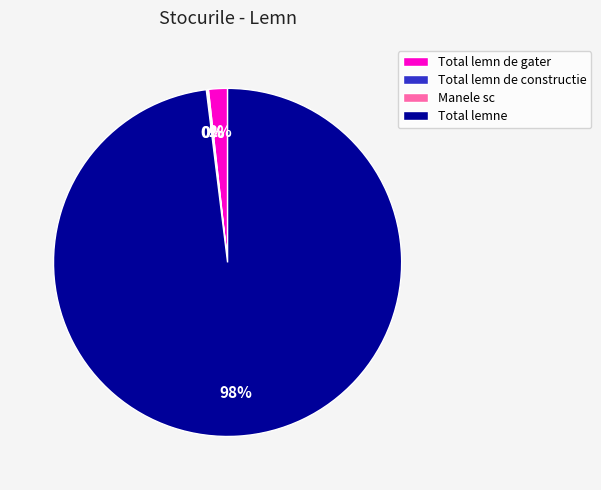

Between Total lemne and Total lemn de gater, which is larger?

Total lemne